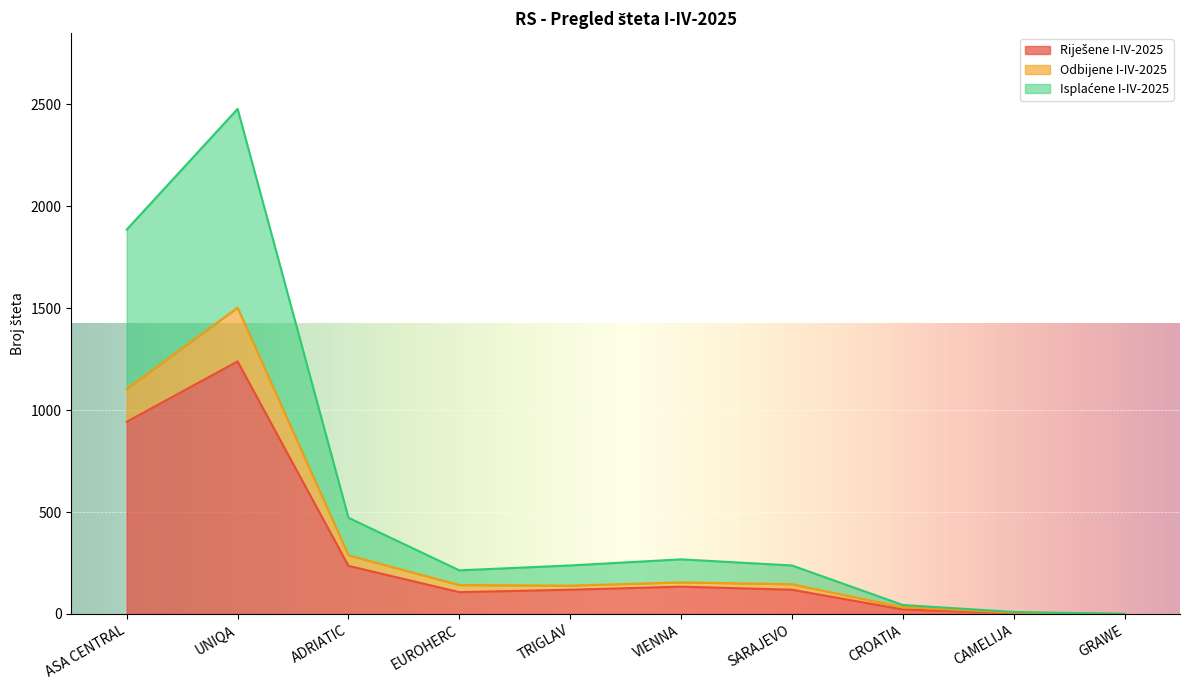

Where is the first local minimum for Odbijene I-IV-2025?

TRIGLAV